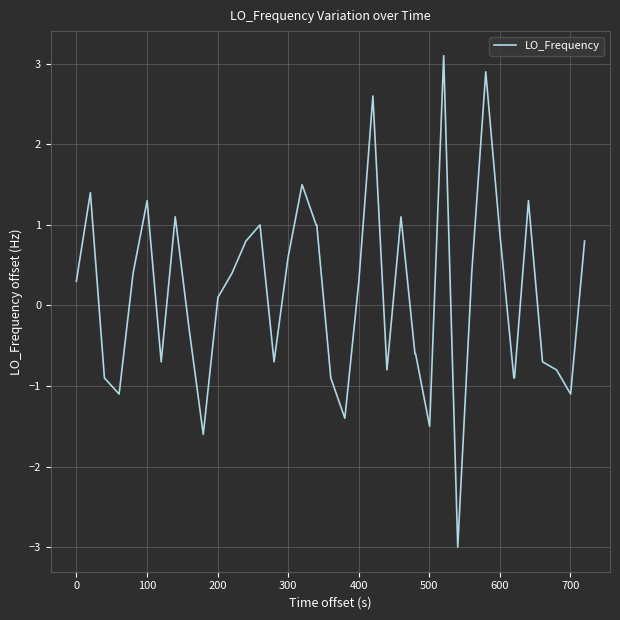

What is the difference between the maximum and minimum values?

6.1